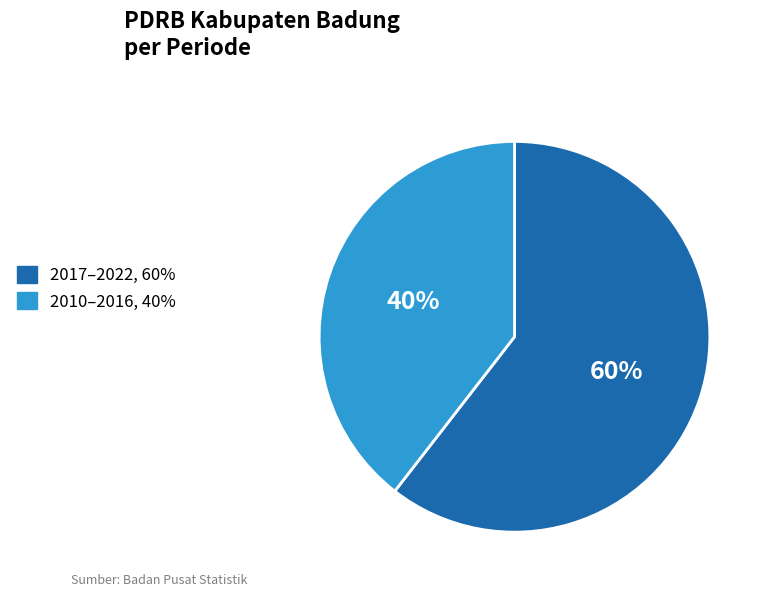

To the nearest percent, what is the average slice percentage?

50%